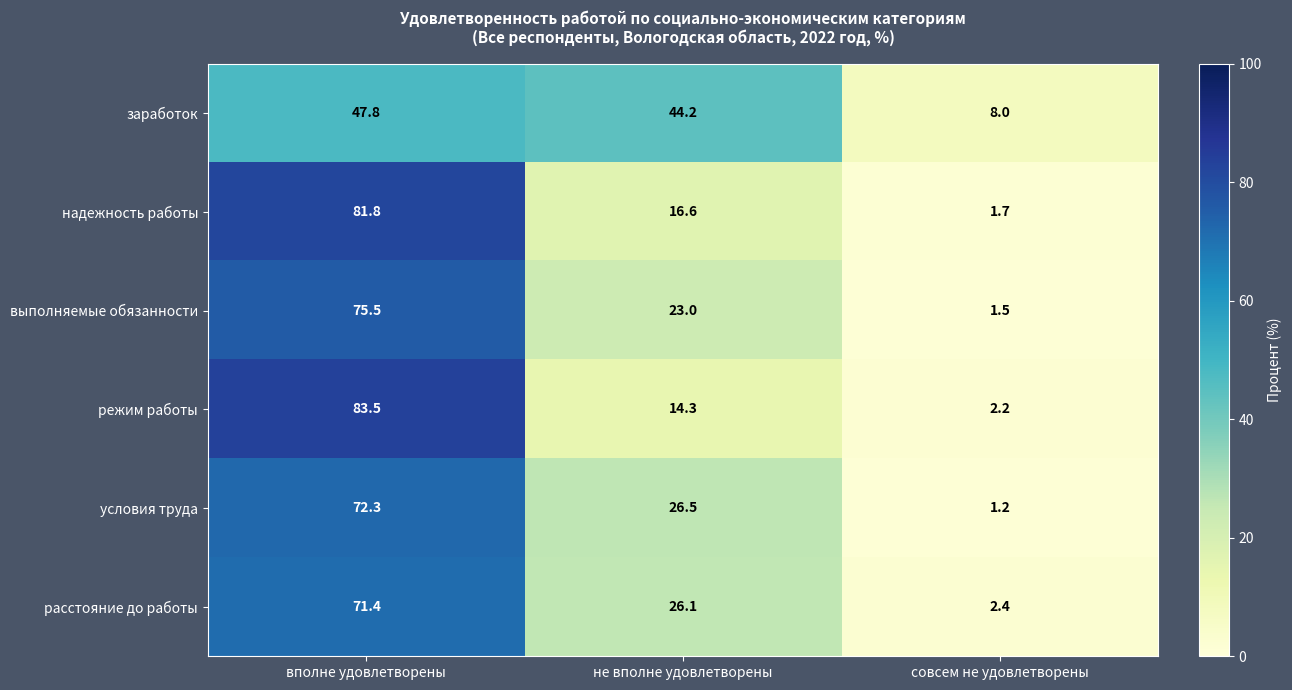

List the series in order of their peak value, lowest first.

заработок, расстояние до работы, условия труда, выполняемые обязанности, надежность работы, режим работы